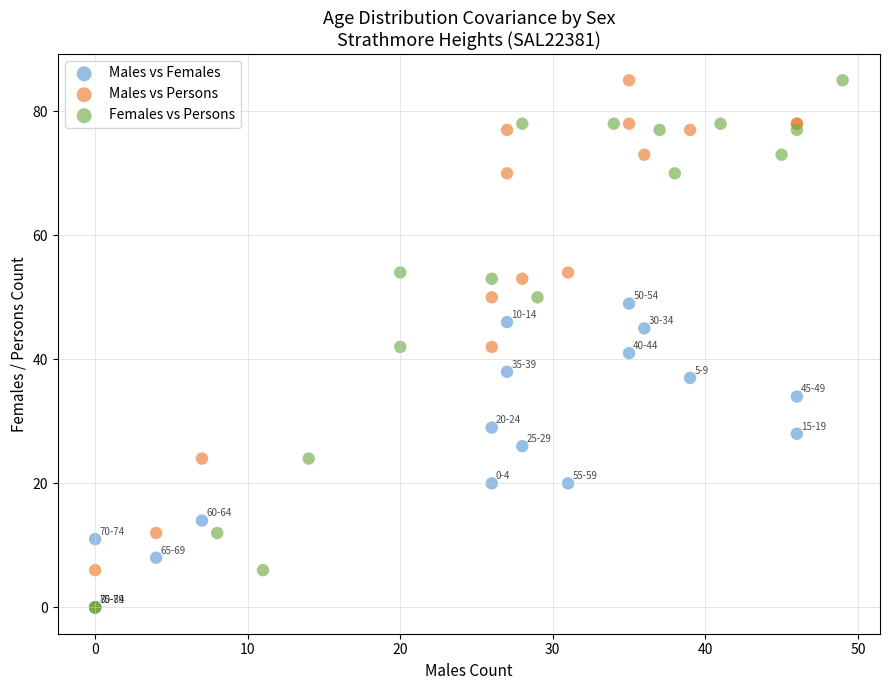

What are all the series names shown in the legend?

Males vs Females, Males vs Persons, Females vs Persons